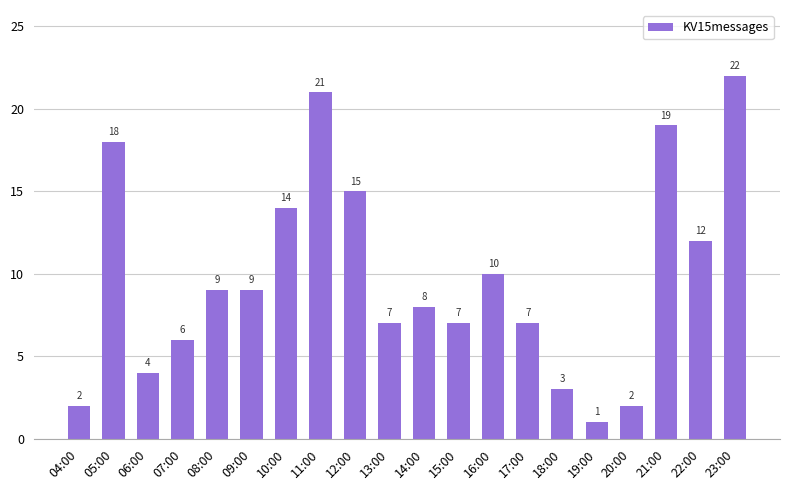

What is the difference between the maximum and minimum values?

21